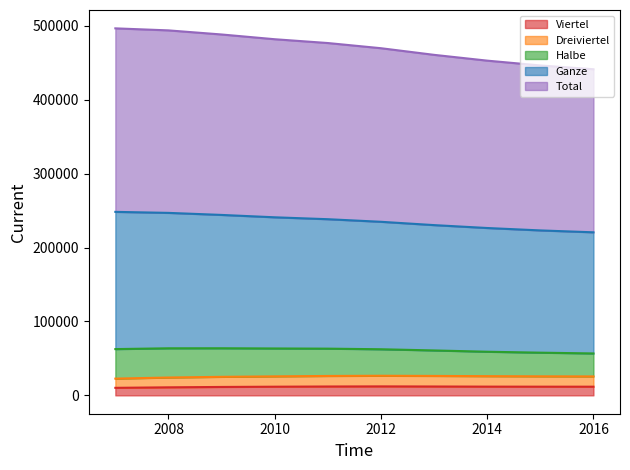

Which series has the widest spread of values?

Total